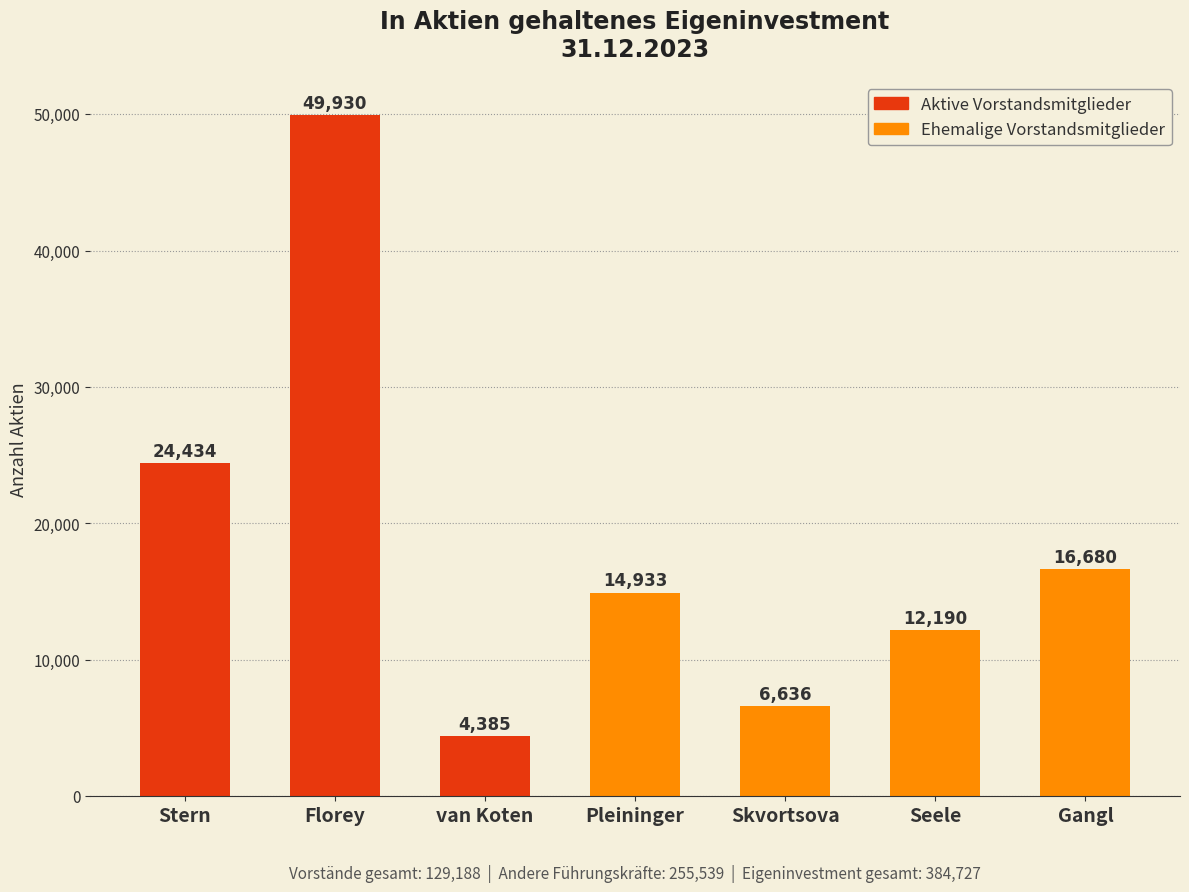

What is the sum of all values?

129188